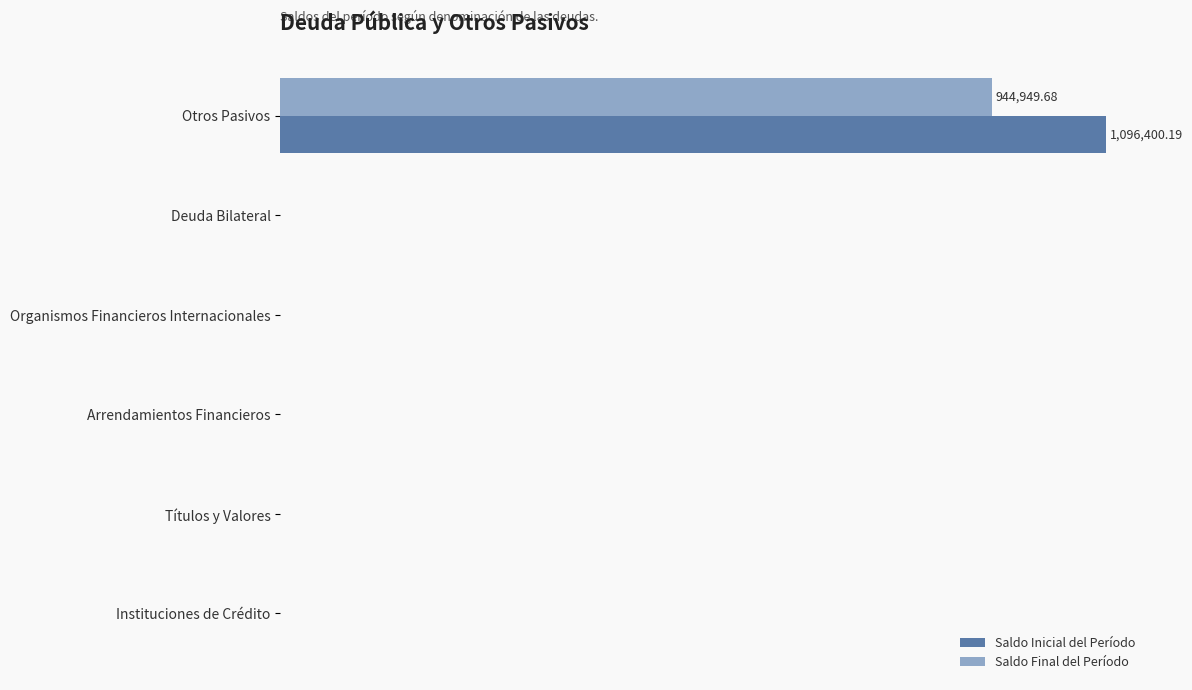

What is the sum of all Saldo Final del Período values?

944949.7